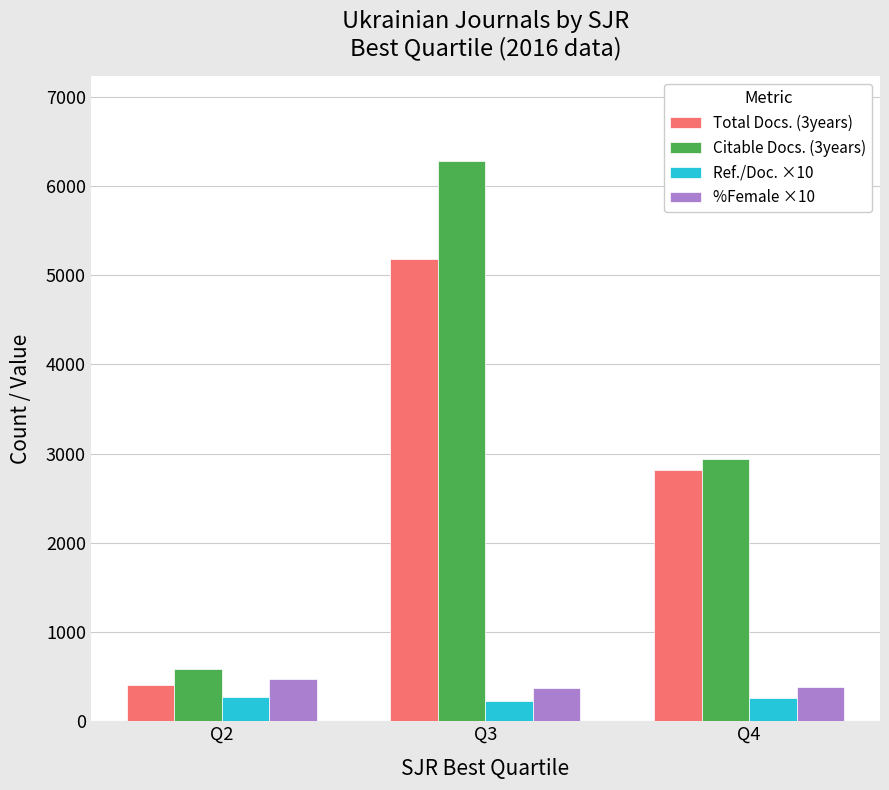

Which series changed the most between Q3 and Q4?

Citable Docs. (3years)